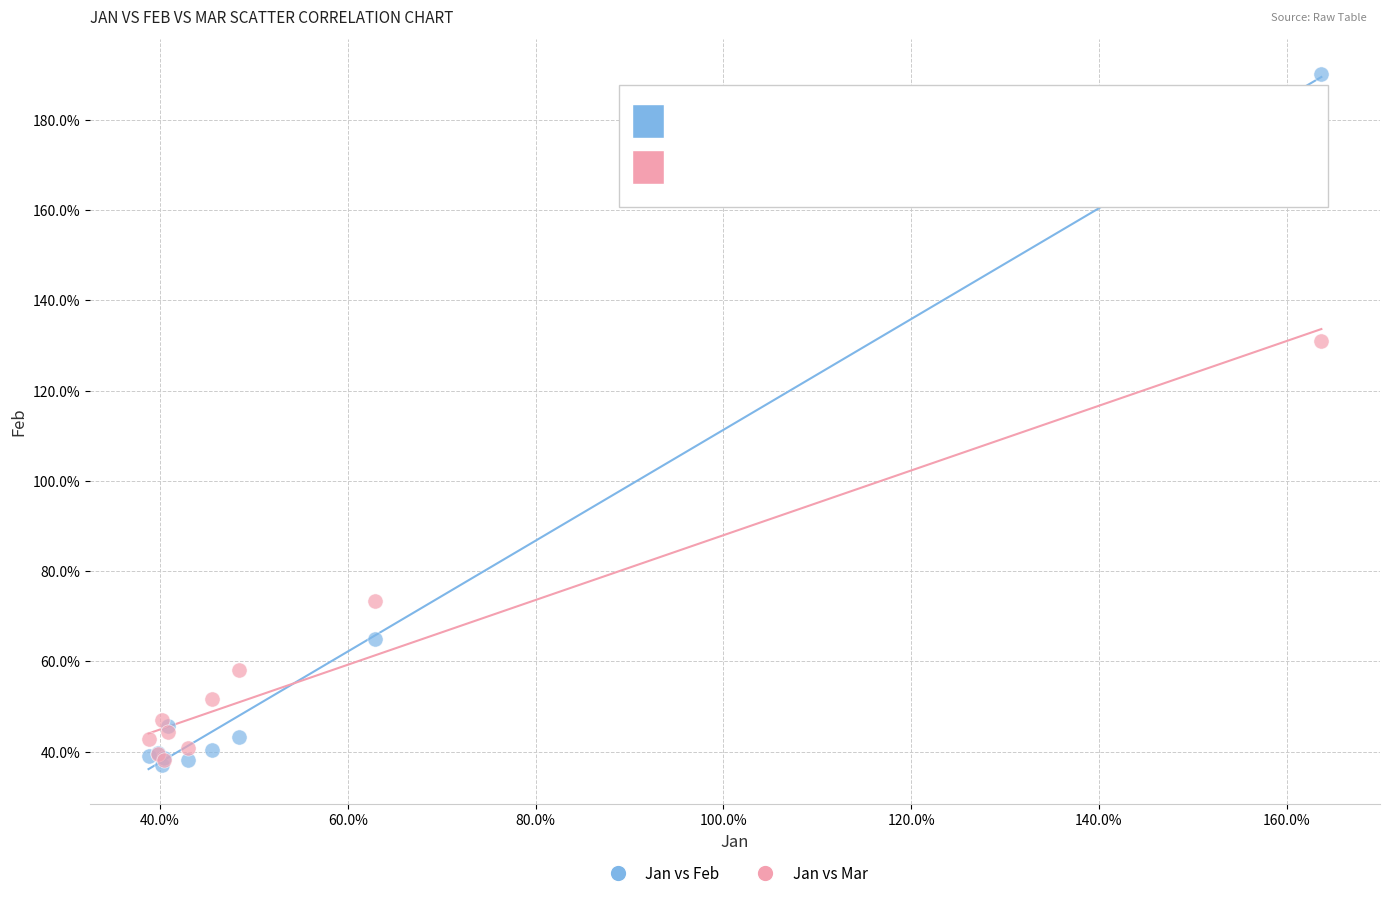

What are all the series names shown in the legend?

Jan vs Feb, Jan vs Mar